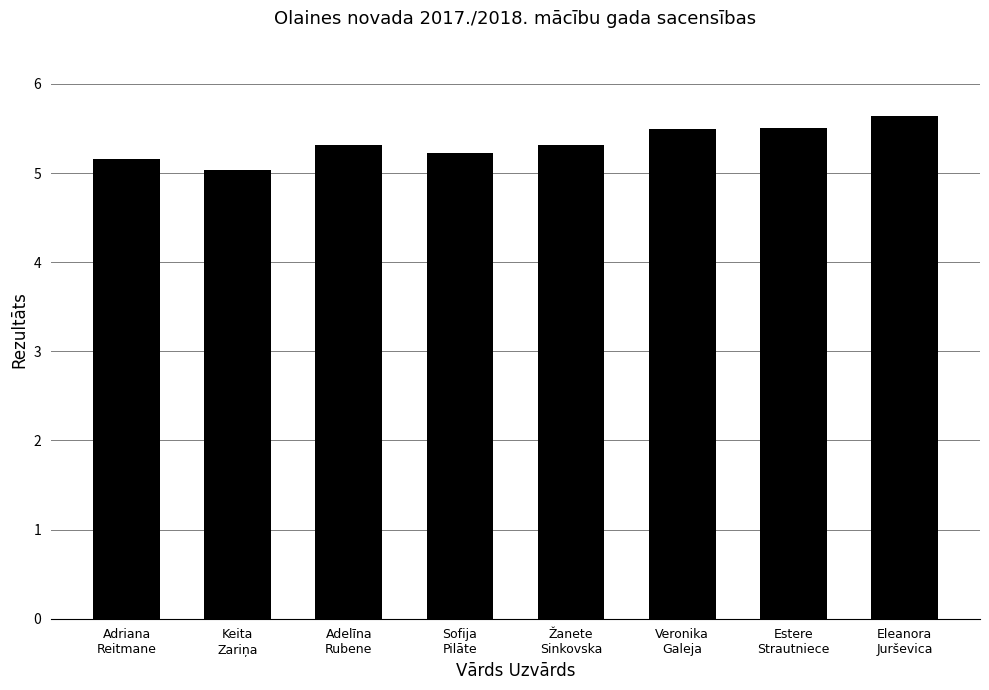

How many bars are there in total?

8